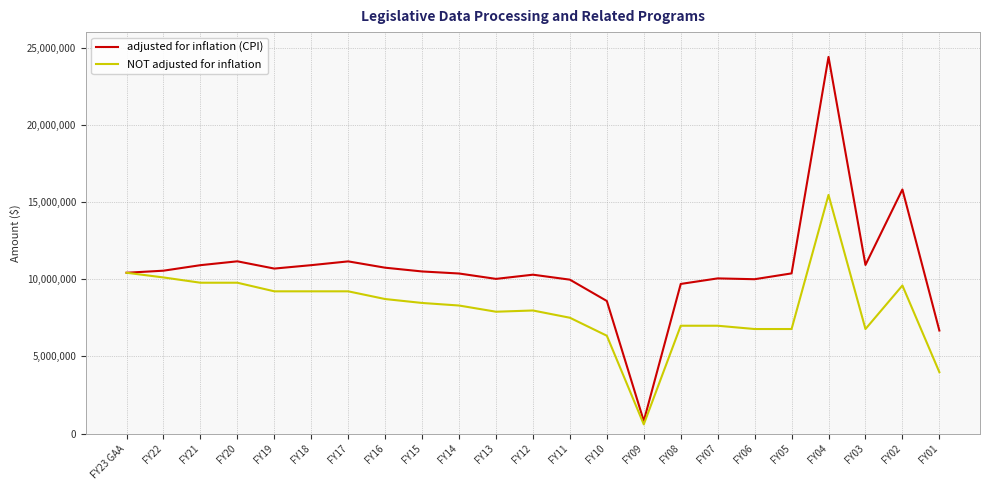

How many values in the NOT adjusted for inflation series are below 8290390?

11